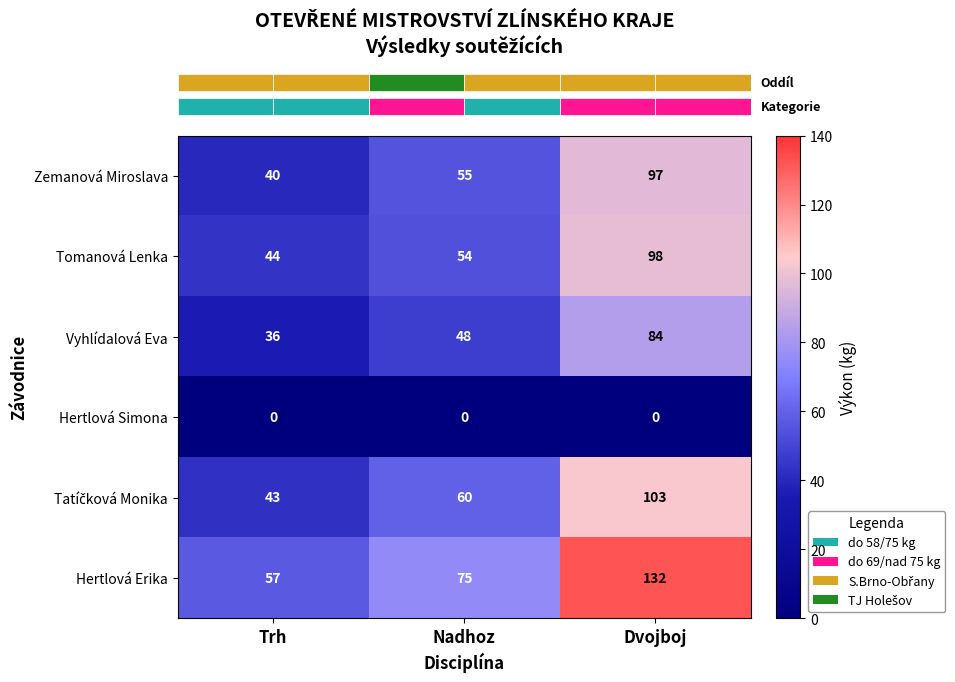

What is the difference between the maximum and minimum values in the Tomanová Lenka series?

54